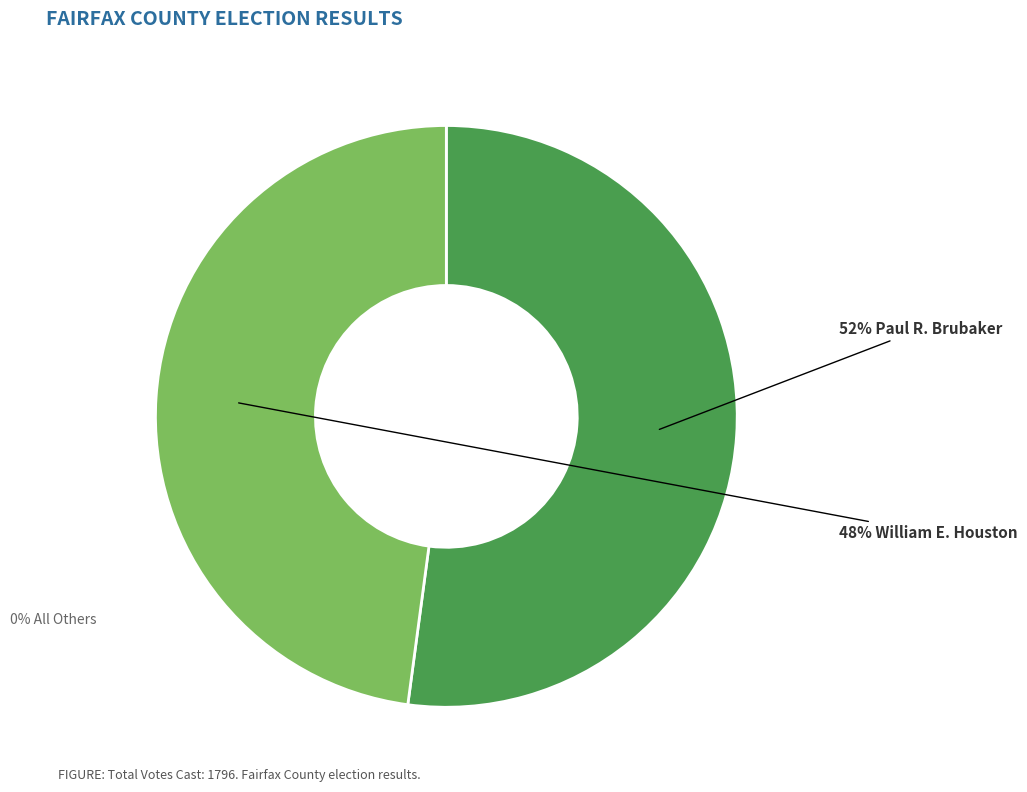

Is there any slice that represents more than half of the pie?

Yes